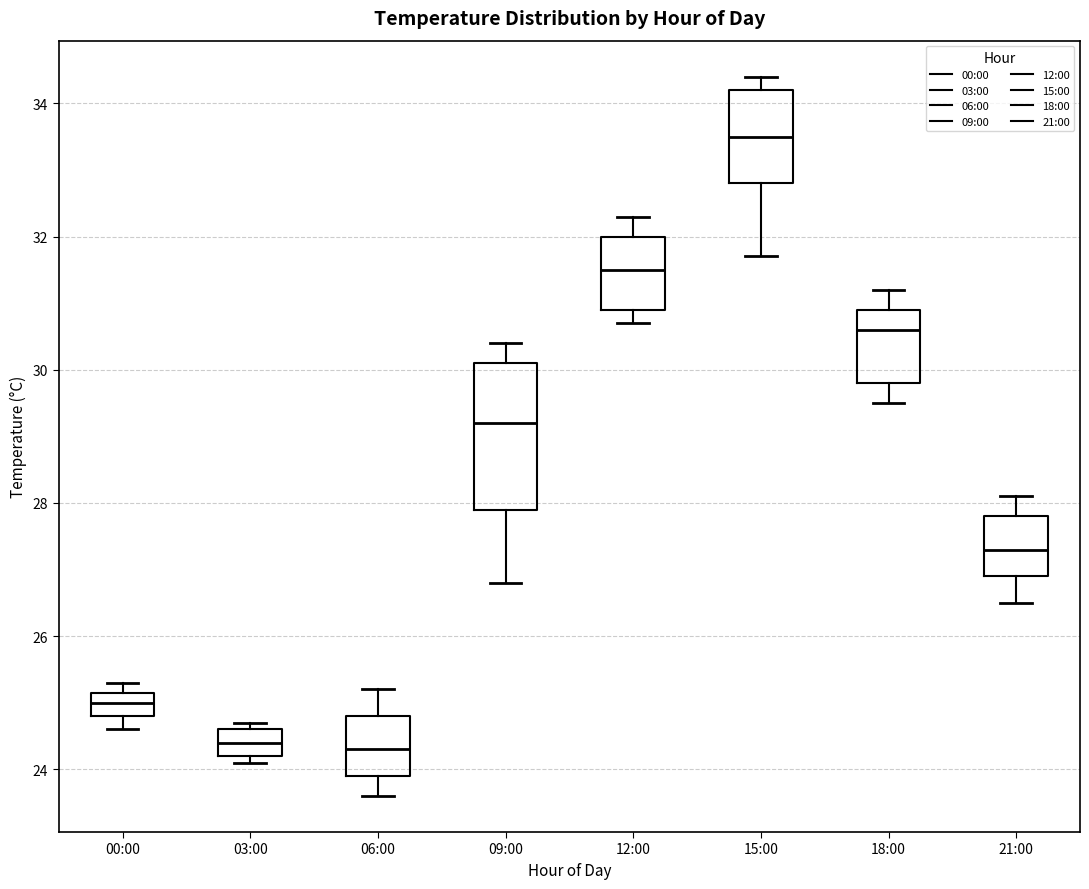

Reading left to right, transcribe this box plot: for each box, give where its median line is, the range the box spans, and where its two whiskers end, as read against the y-axis. The values are not printed on the chart, so give them approximately, as read against the axis.

00:00: median 25.0, box 24.8 to 25.2, whiskers 24.6 to 25.4
03:00: median 24.4, box 24.2 to 24.6, whiskers 24.2 (just below the box's lower edge) to 24.8
06:00: median 24.4, box 24.0 to 24.8, whiskers 23.6 to 25.2
09:00: median 29.2, box 28.0 to 30.2, whiskers 26.8 to 30.4
12:00: median 31.6, box 31.0 to 32.0, whiskers 30.8 to 32.4
15:00: median 33.6, box 32.8 to 34.2, whiskers 31.8 to 34.4
18:00: median 30.6, box 29.8 to 31.0, whiskers 29.6 to 31.2
21:00: median 27.4, box 27.0 to 27.8, whiskers 26.6 to 28.2